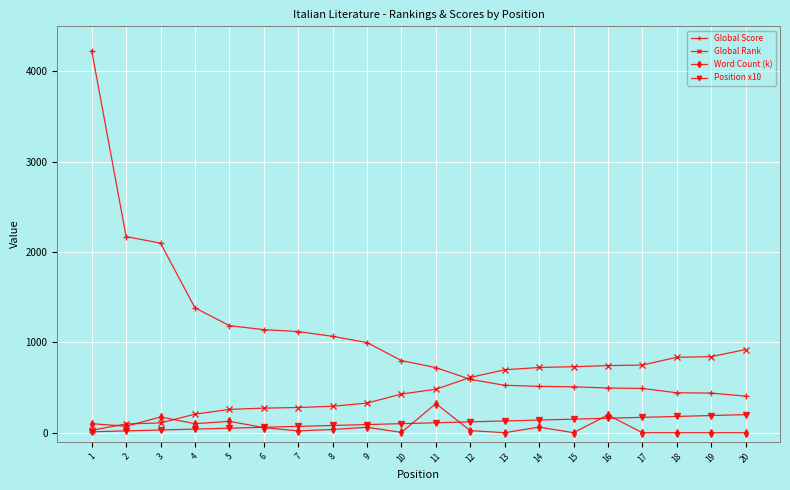

True or false: Global Score and Word Count (k) cross at least once.

False